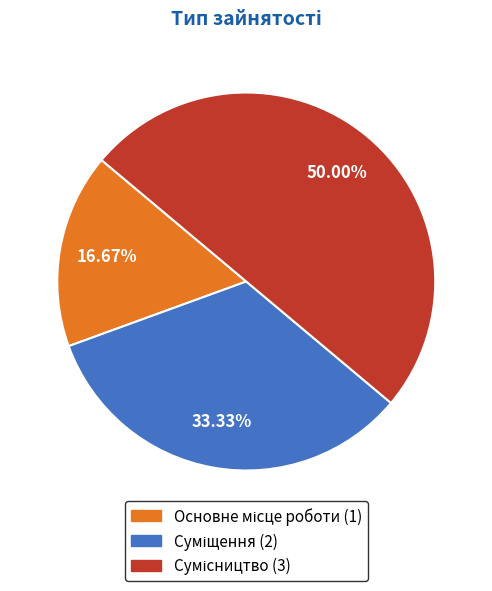

To the nearest percent, what is the average slice percentage?

33%